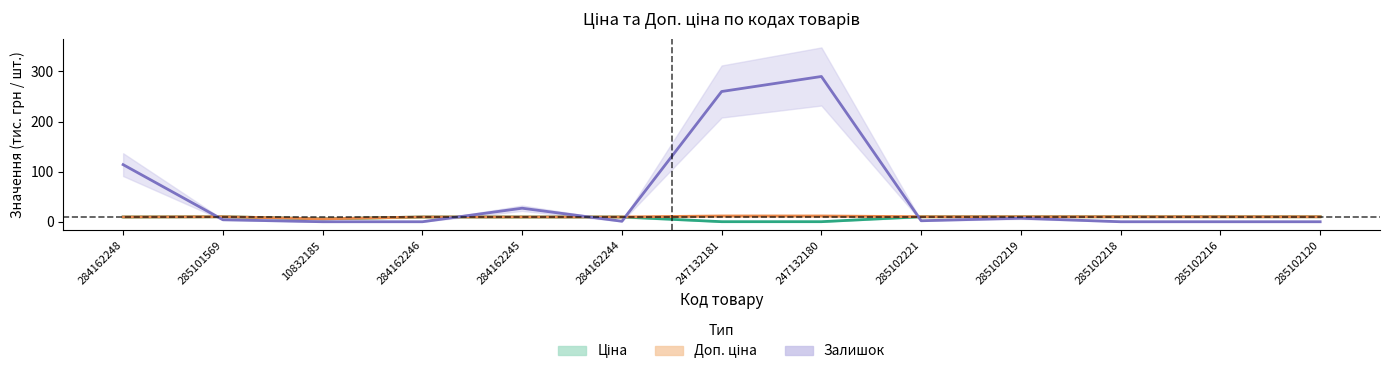

What is the sum of the Доп. ціна values at 285102120 and 10832185?

15.8